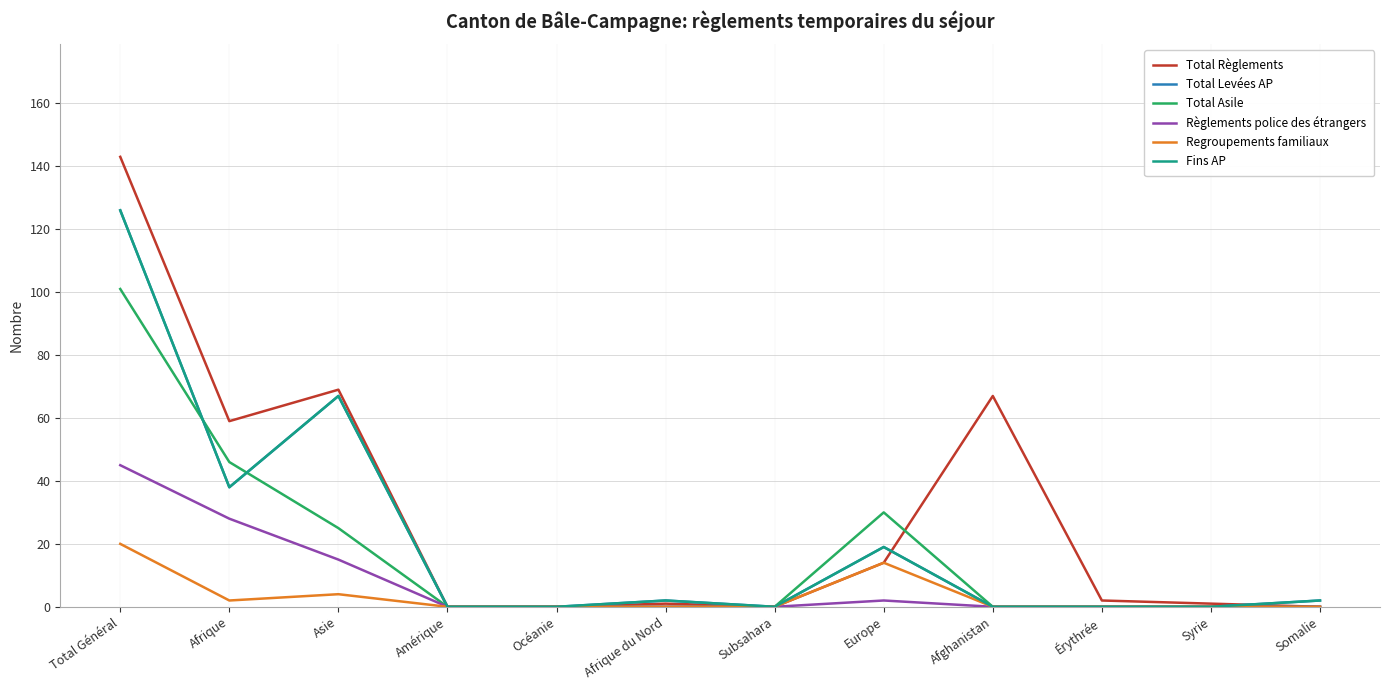

Does the chart have visible grid lines?

Yes